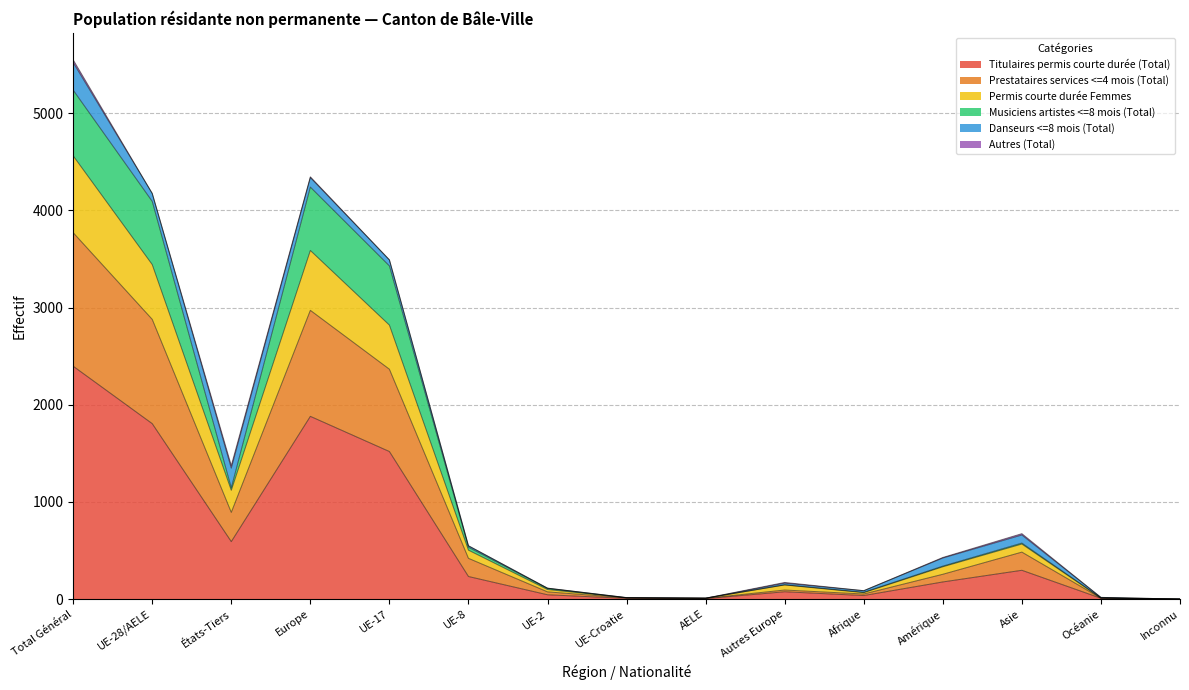

Where is Titulaires permis courte durée (Total) nearest to the value 1198?

UE-17